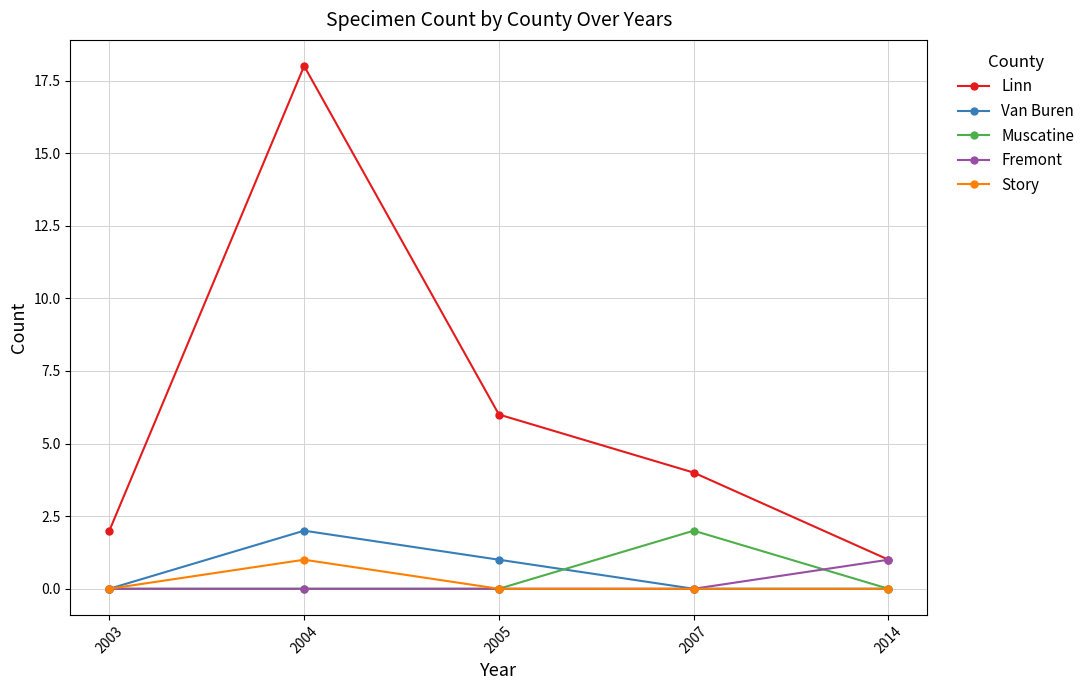

Which series has the widest spread of values?

Linn